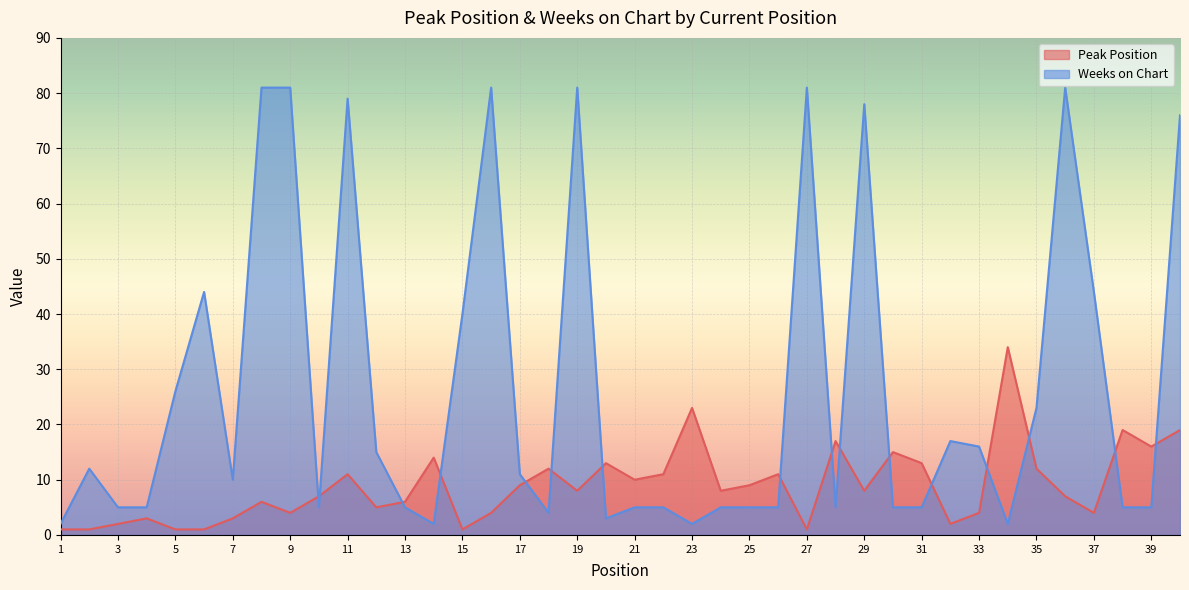

Where is the first local maximum for Weeks on Chart?

2